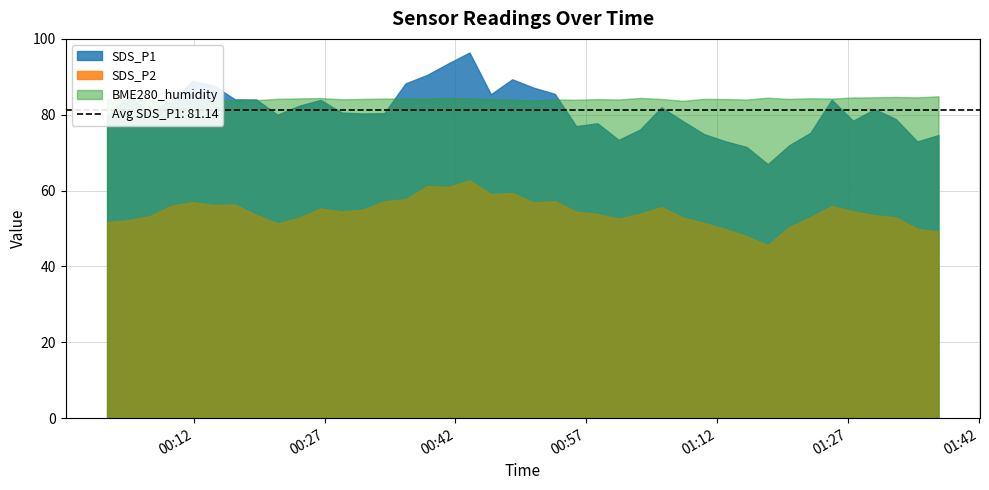

The value of SDS_P2 at 2021/01/23 00:14:17 is 35.7. True or false?

False